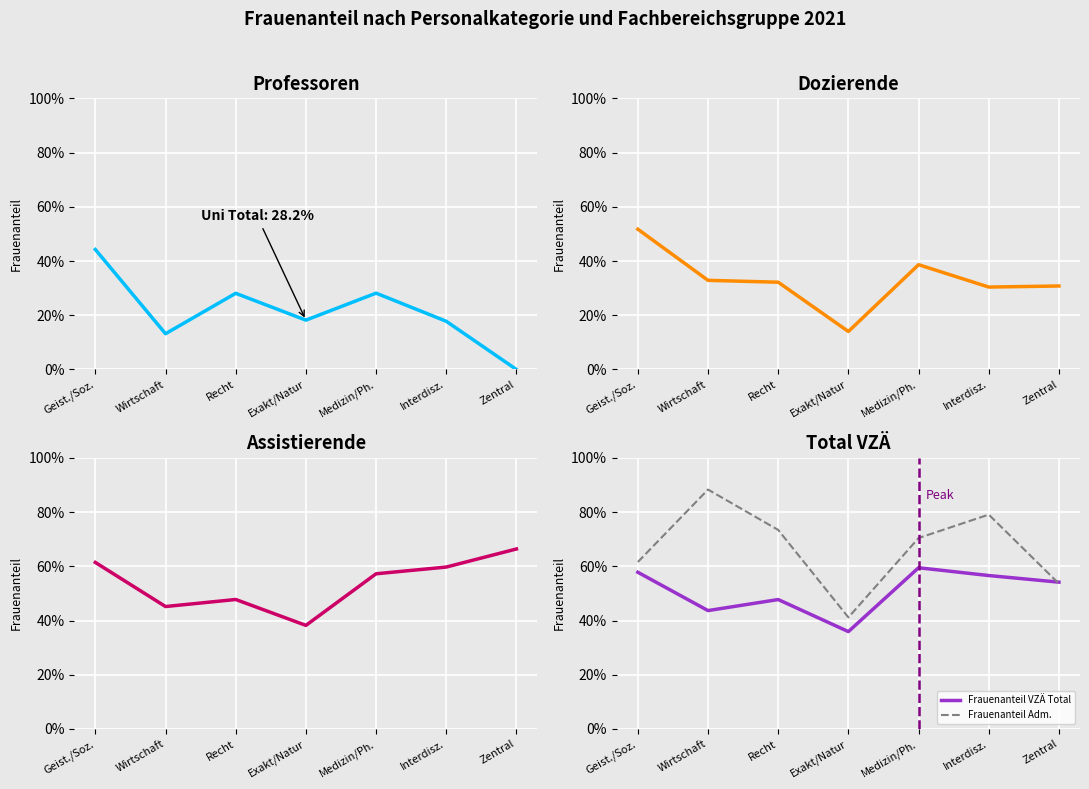

What is the difference between the Frauenanteil VZÄ Total values at Geist./Soz. and Wirtschaft?

0.1